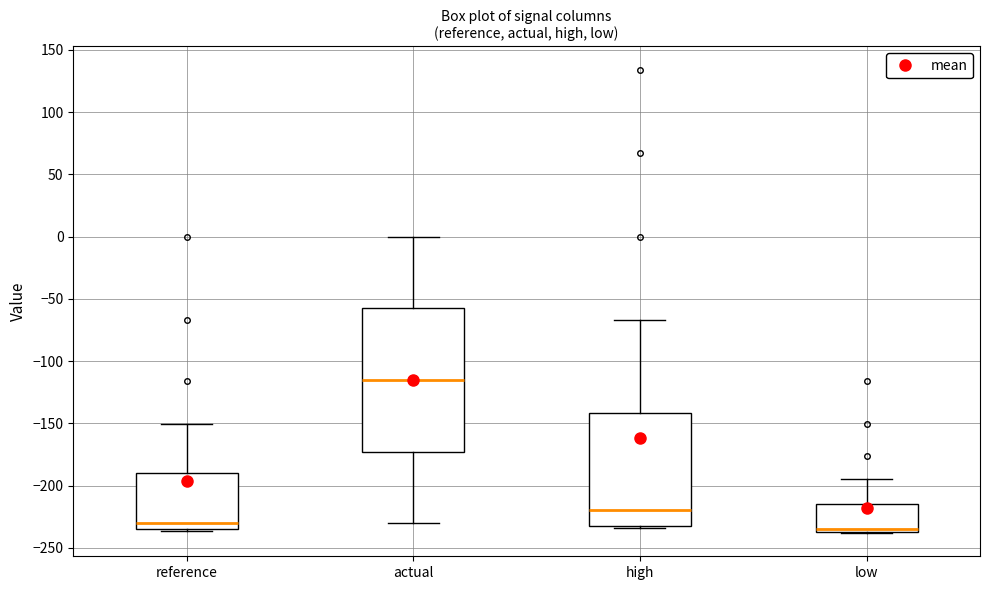

Reading left to right, read every box against the y-axis: the position of its median line, the range the box covers, and the ends of its whiskers. The values are not printed on the chart, so give them approximately, as read against the axis.

reference: median -230, box -235 to -190, whiskers -235 to -150
actual: median -115, box -175 to -60, whiskers -230 to 0
high: median -220, box -235 to -140, whiskers -235 (just below the box's lower edge) to -65
low: median -235 (just above the box's lower edge), box -235 to -215, whiskers -240 to -195